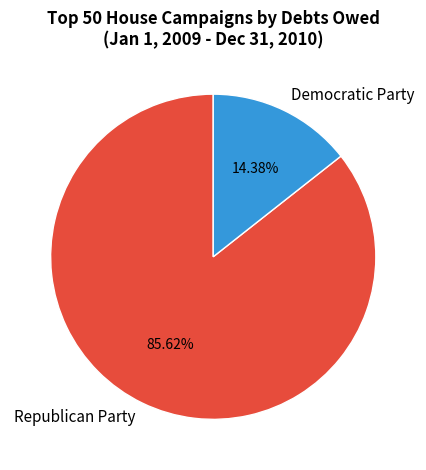

Rank the categories by value from lowest to highest.

Democratic Party, Republican Party